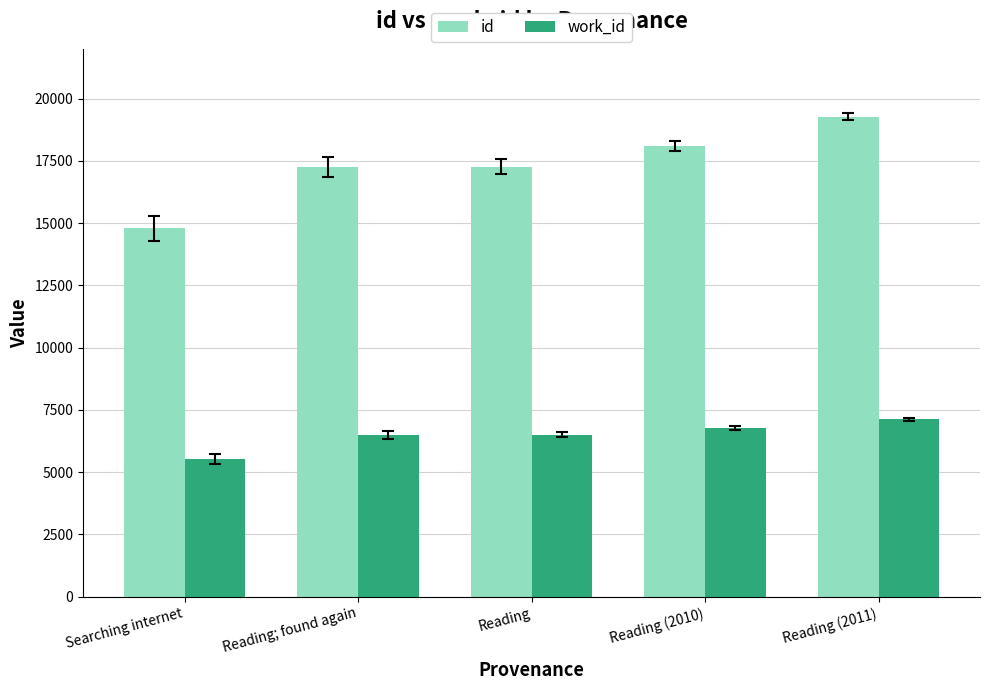

What is the maximum value for work_id?

7117